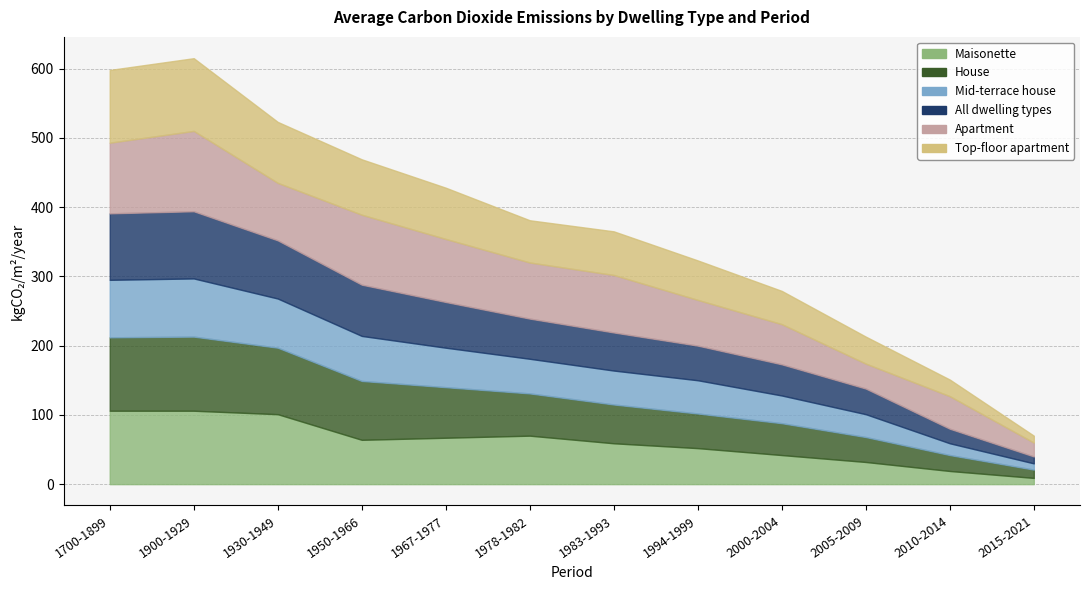

At which category does All dwelling types reach its first local peak?

1900-1929